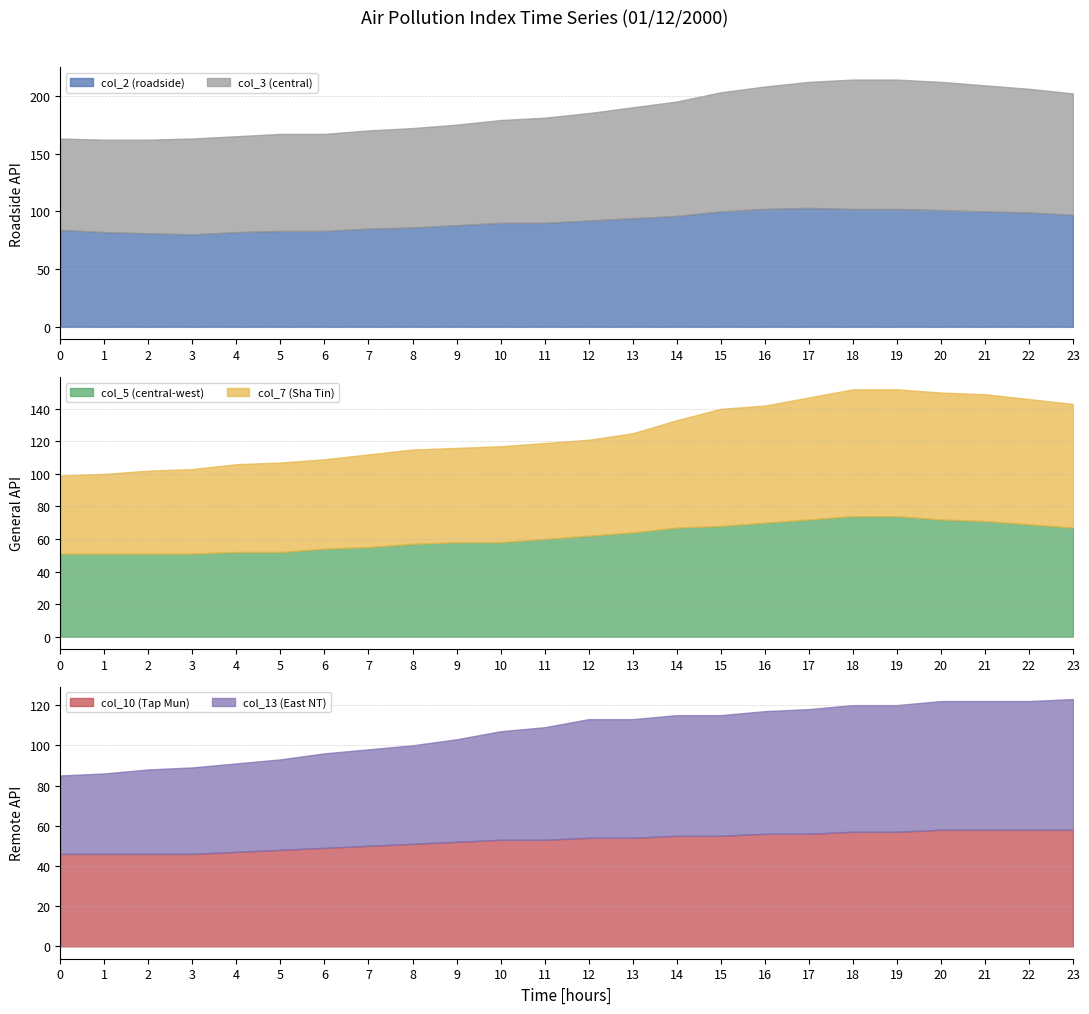

List the series in order of their peak value, lowest first.

col_10, col_13, col_5, col_7, col_2, col_3